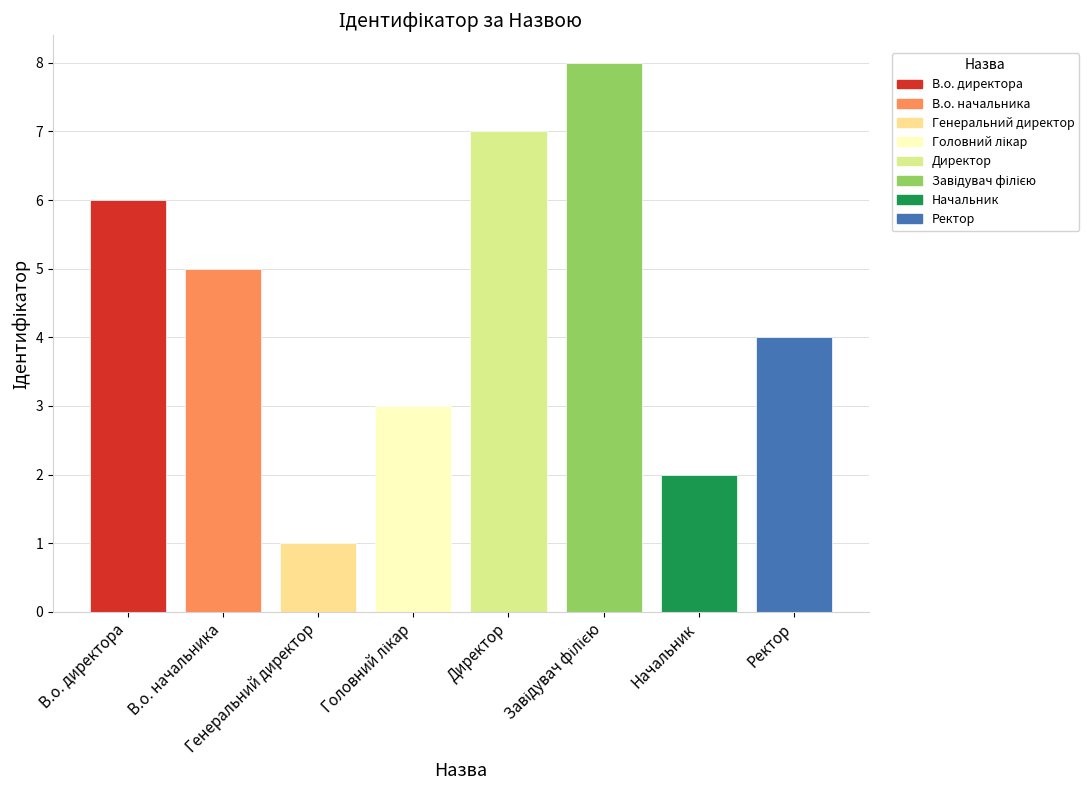

What is the maximum value shown in the chart?

8